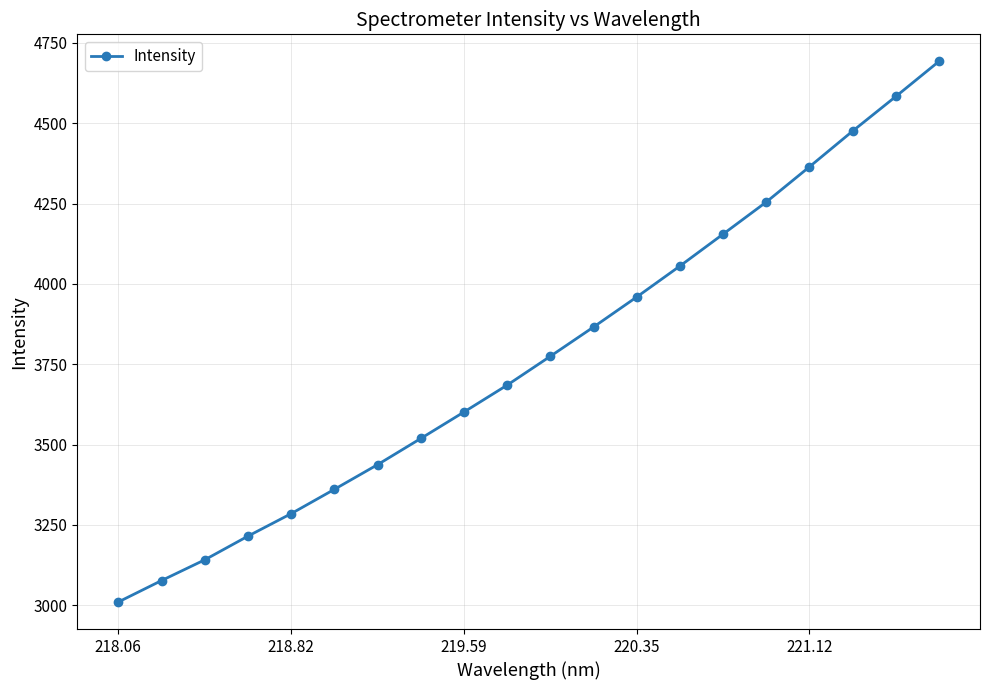

What is the maximum value shown in the chart?

4692.5